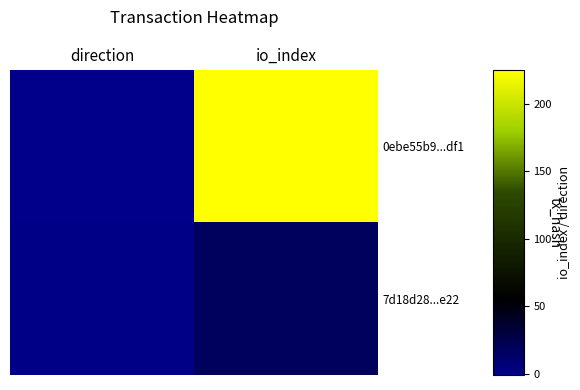

At direction, list the series in order from largest to smallest.

7d18d28...e22, 0ebe55b9...df1